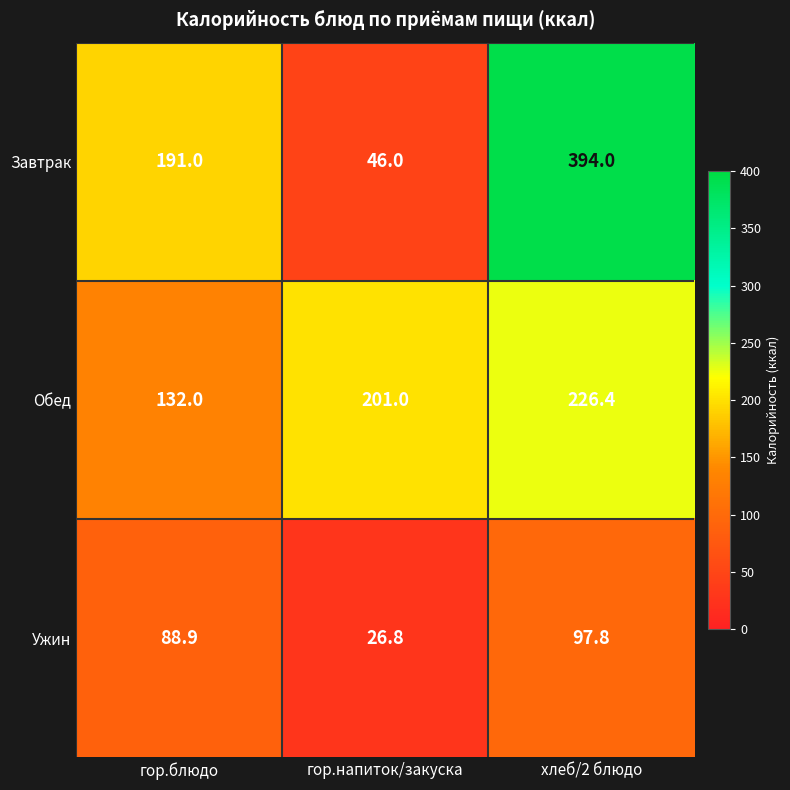

At which category is the sum across all series the highest?

хлеб/2 блюдо